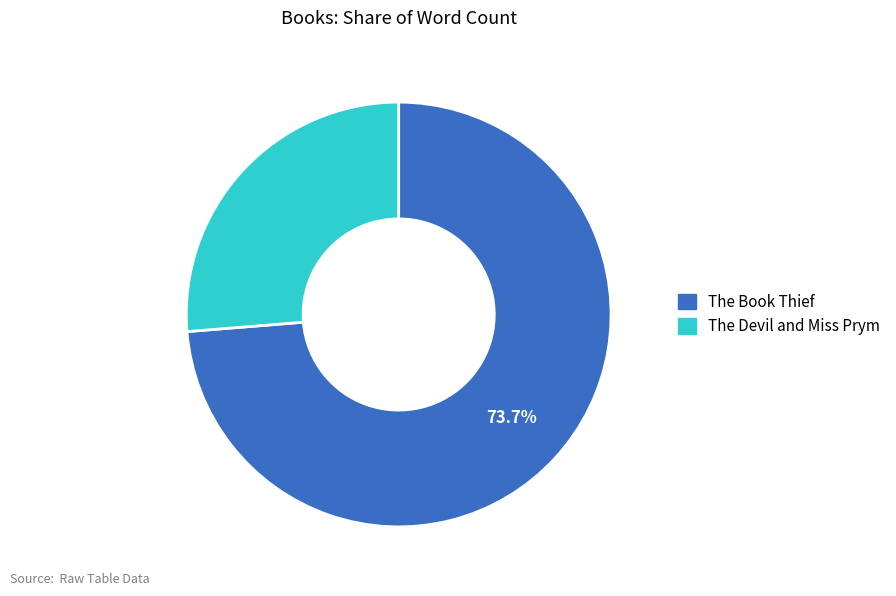

To the nearest percent, what is the average slice percentage?

50%